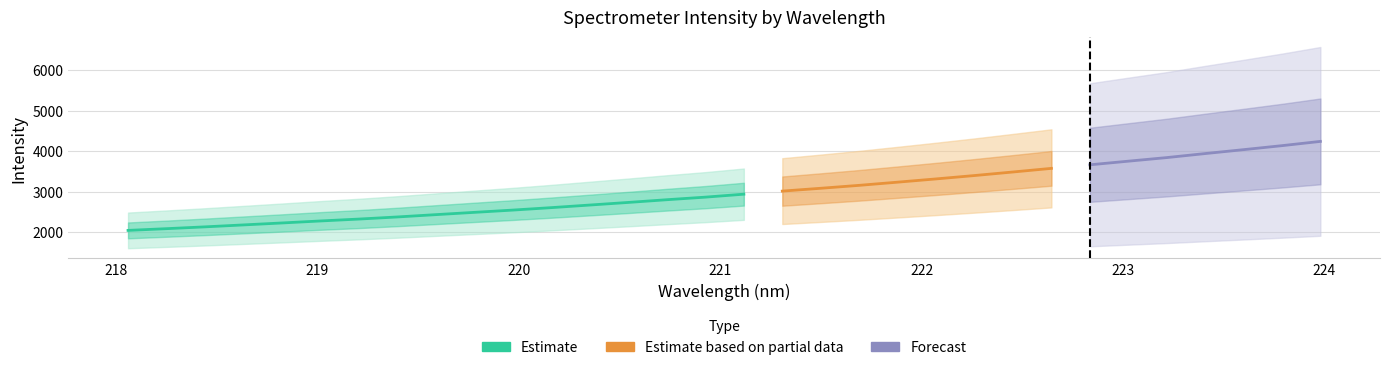

What is the maximum value for Intensity?

4237.9